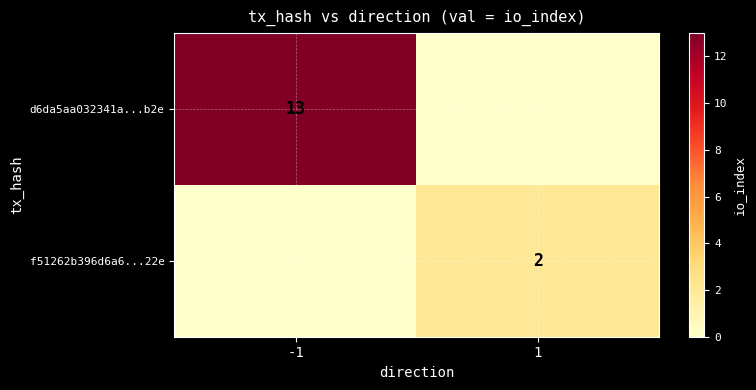

True or false: d6da5aa032341a...b2e has a value of 13 at -1.

True